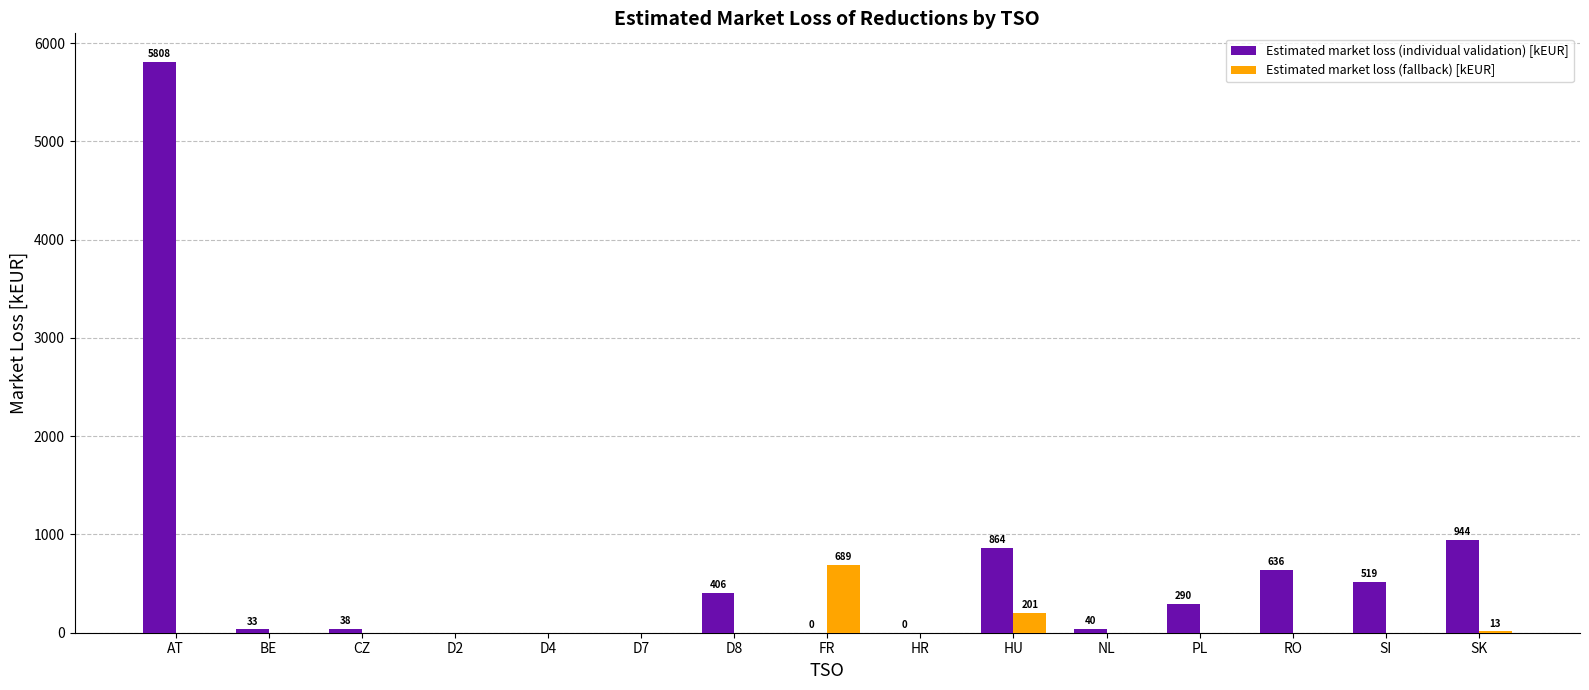

Is it true that Estimated market loss (fallback) [kEUR] equals 1106.3 at FR?

False